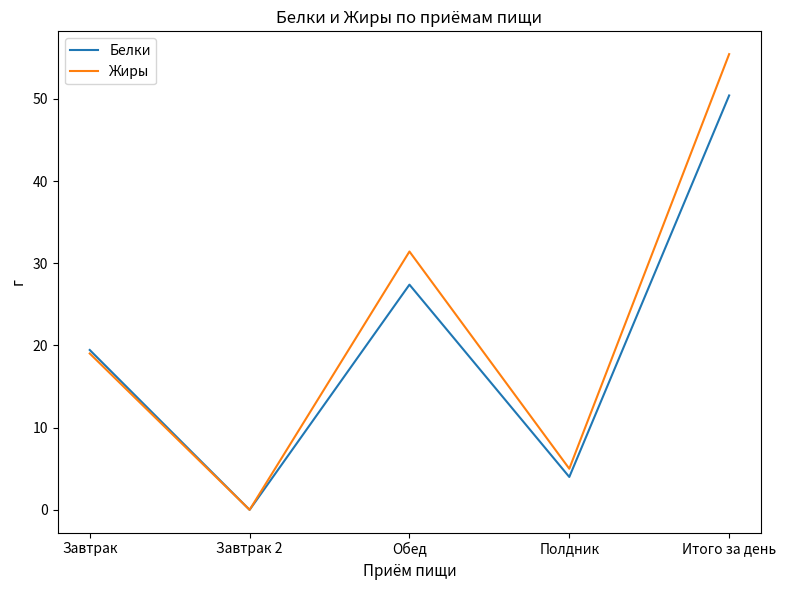

What is the difference between the highest and lowest values at Обед?

4.0